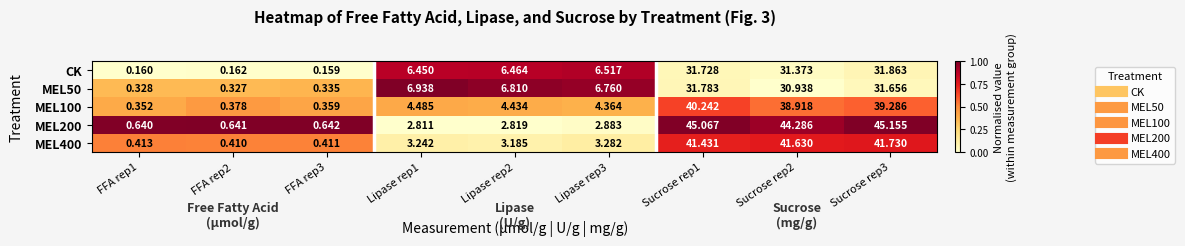

Is the value of MEL100 at FFA rep1 greater than the value of MEL400 at Sucrose rep3?

No